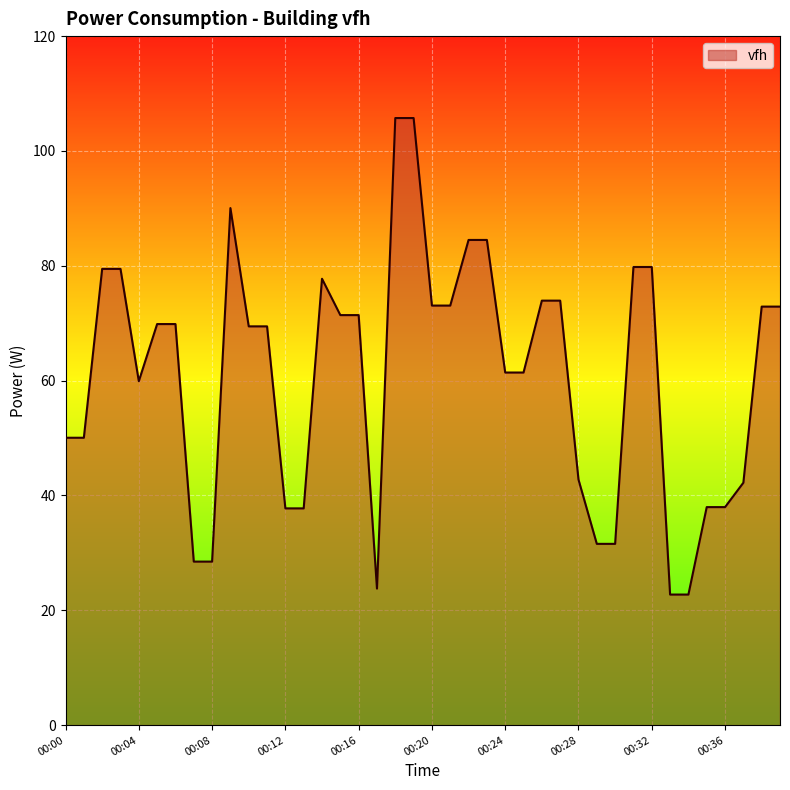

What is the smallest value displayed?

22.7